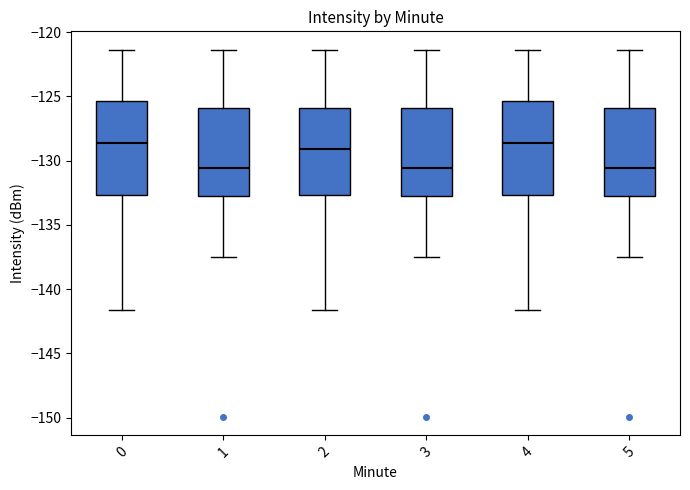

Reading left to right, read every box against the y-axis: the position of its median line, the range the box covers, and the ends of its whiskers. The values are not printed on the chart, so give them approximately, as read against the axis.

0: median -128.5, box -132.5 to -125.5, whiskers -141.5 to -121.5
1: median -130.5, box -133.0 to -126.0, whiskers -137.5 to -121.5
2: median -129.0, box -132.5 to -126.0, whiskers -141.5 to -121.5
3: median -130.5, box -133.0 to -126.0, whiskers -137.5 to -121.5
4: median -128.5, box -132.5 to -125.5, whiskers -141.5 to -121.5
5: median -130.5, box -133.0 to -126.0, whiskers -137.5 to -121.5